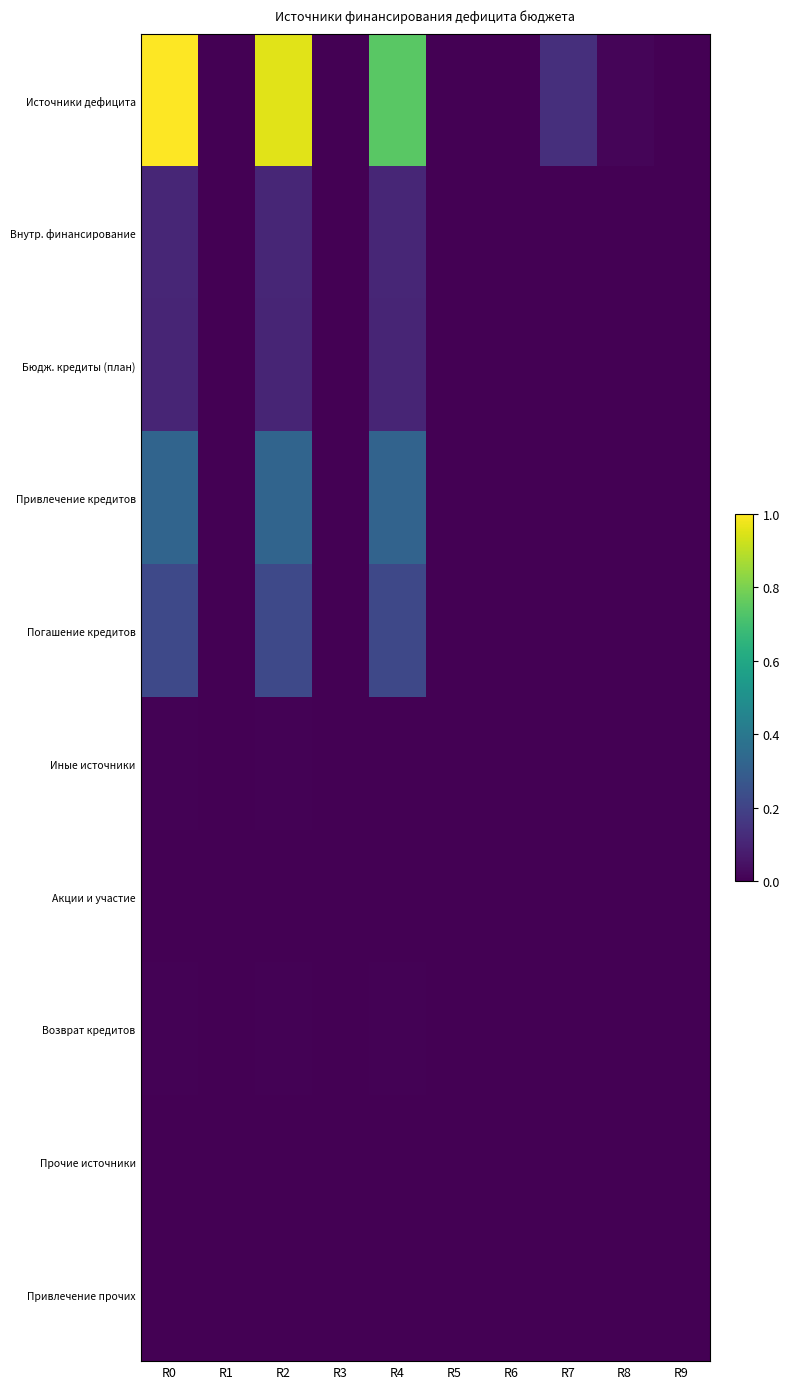

Reading right to left, list all the values displayed in this chart.

Источники дефицита: R9=0.0	R8=0.0	R7=0.1	R6=0.0	R5=0.0	R4=0.7	R3=0.0	R2=1.0	R1=0.0	R0=1.0
Внутр. финансирование: R9=0.0	R8=0.0	R7=0.0	R6=0.0	R5=0.0	R4=0.1	R3=0.0	R2=0.1	R1=0.0	R0=0.1
Бюдж. кредиты (план): R9=0.0	R8=0.0	R7=0.0	R6=0.0	R5=0.0	R4=0.1	R3=0.0	R2=0.1	R1=0.0	R0=0.1
Привлечение кредитов: R9=0.0	R8=0.0	R7=0.0	R6=0.0	R5=0.0	R4=0.3	R3=0.0	R2=0.3	R1=0.0	R0=0.3
Погашение кредитов: R9=0.0	R8=0.0	R7=0.0	R6=0.0	R5=0.0	R4=0.2	R3=0.0	R2=0.2	R1=0.0	R0=0.2
Иные источники: R9=0.0	R8=0.0	R7=0.0	R6=0.0	R5=0.0	R4=0.0	R3=0.0	R2=0.0	R1=0.0	R0=0.0
Акции и участие: R9=0.0	R8=0.0	R7=0.0	R6=0.0	R5=0.0	R4=0.0	R3=0.0	R2=0.0	R1=0.0	R0=0.0
Возврат кредитов: R9=0.0	R8=0.0	R7=0.0	R6=0.0	R5=0.0	R4=0.0	R3=0.0	R2=0.0	R1=0.0	R0=0.0
Прочие источники: R9=0.0	R8=0.0	R7=0.0	R6=0.0	R5=0.0	R4=0.0	R3=0.0	R2=0.0	R1=0.0	R0=0.0
Привлечение прочих: R9=0.0	R8=0.0	R7=0.0	R6=0.0	R5=0.0	R4=0.0	R3=0.0	R2=0.0	R1=0.0	R0=0.0